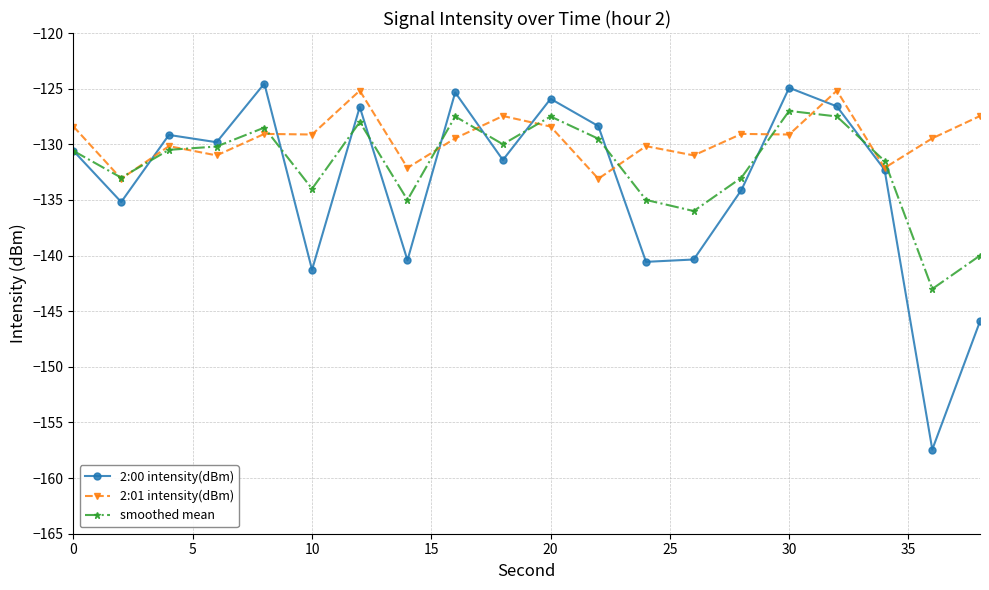

What is the value of the 2:00 intensity(dBm) point at the 1st from the left?

-130.6